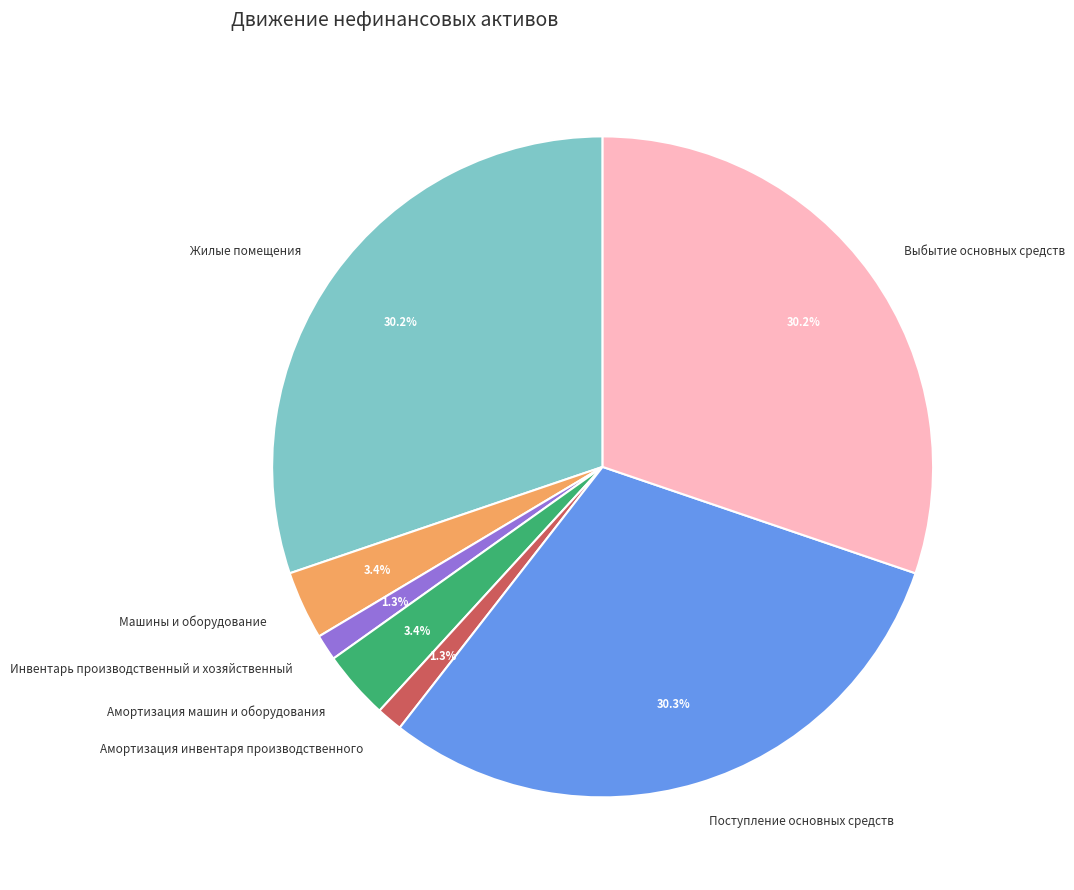

Does Амортизация машин и оборудования represent more than half of the total?

No